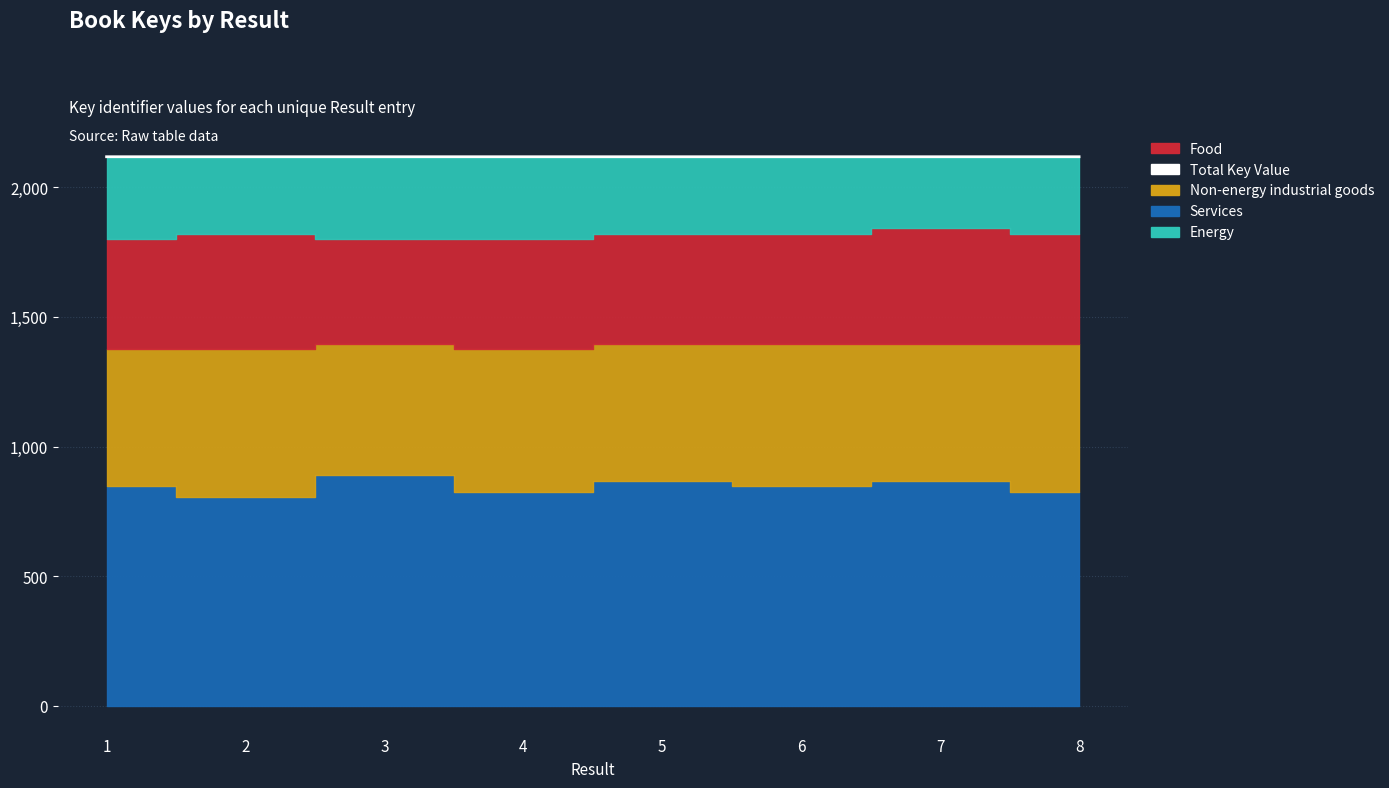

Reading right to left, what are all the values shown in this chart?

2117.9	2117.8	2117.8	2117.8	2117.8	2117.9	2117.8	2117.8